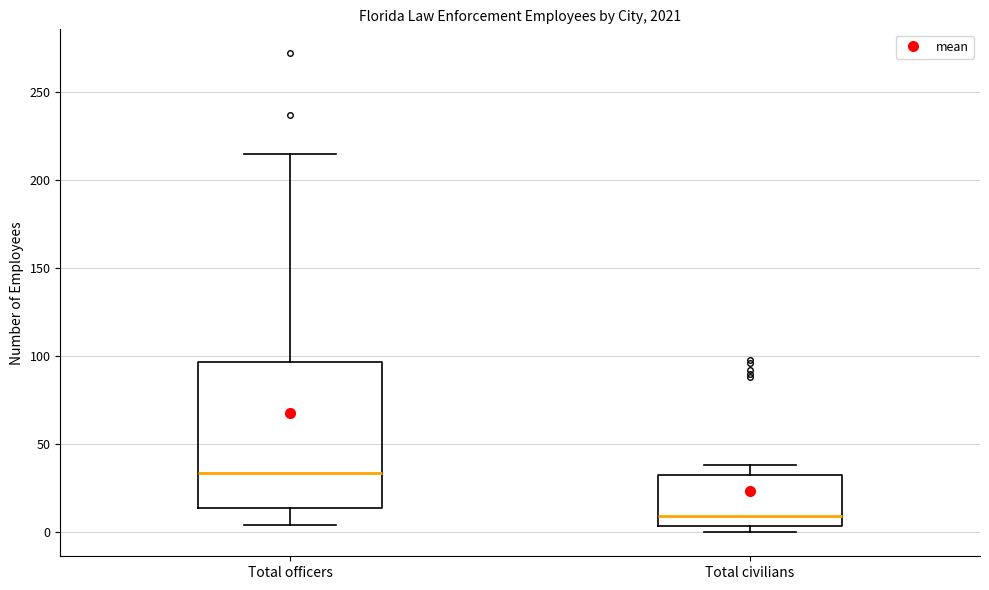

Which box's median line is the lowest?

Total civilians